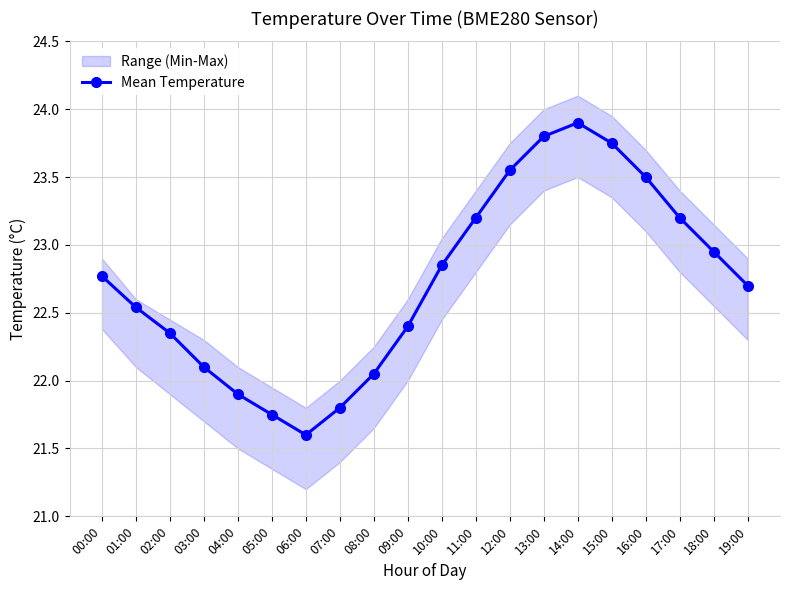

Which label corresponds to the smallest value in the chart?

06:00